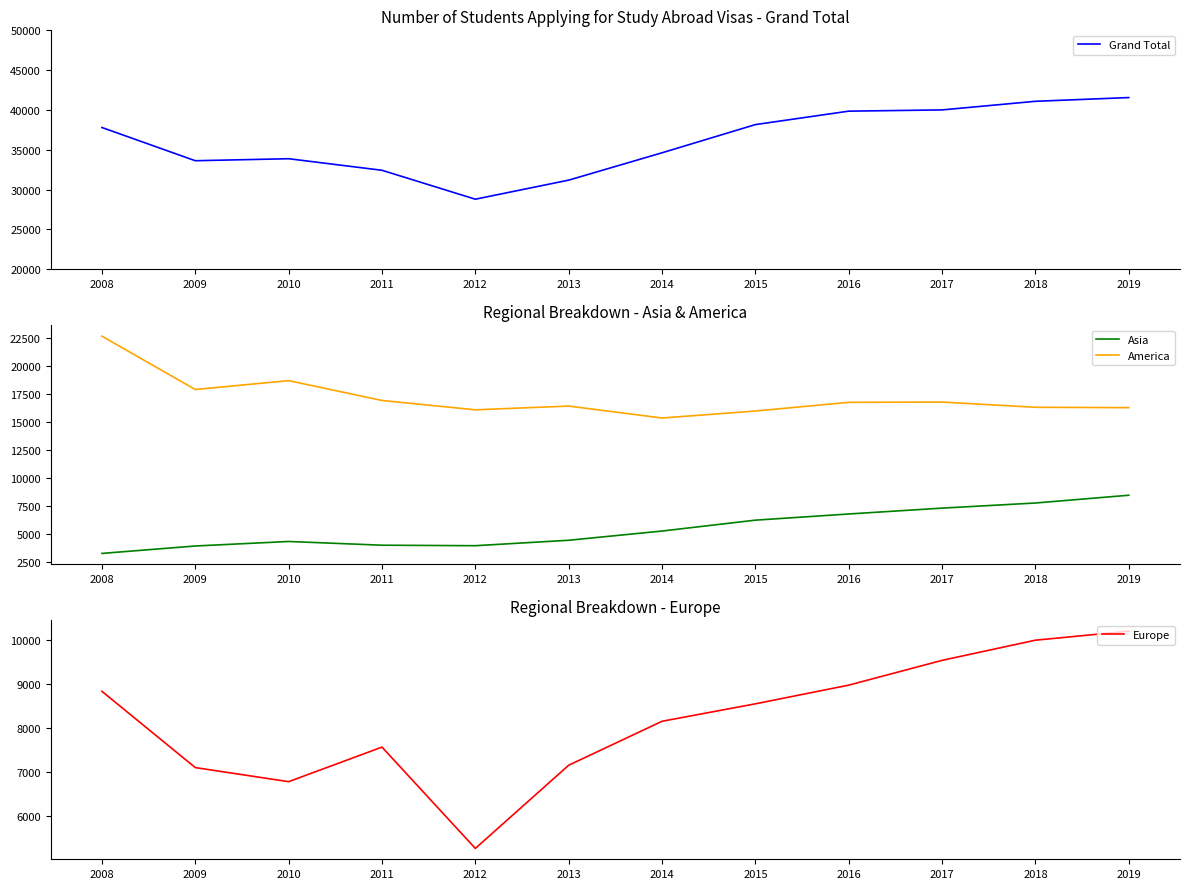

What is the maximum value for Europe?

10209